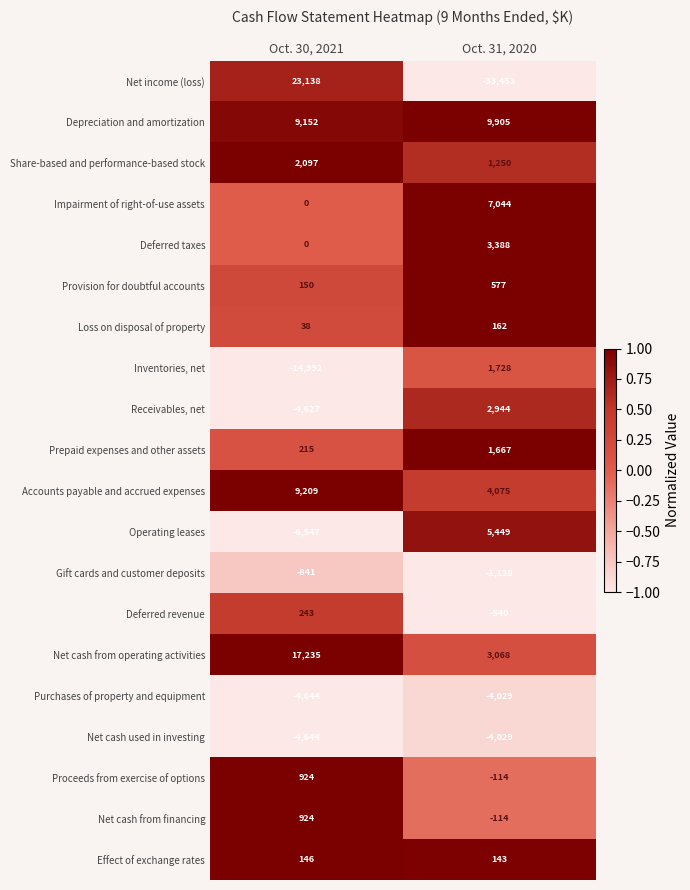

Which series has the widest spread of values?

Net income (loss)